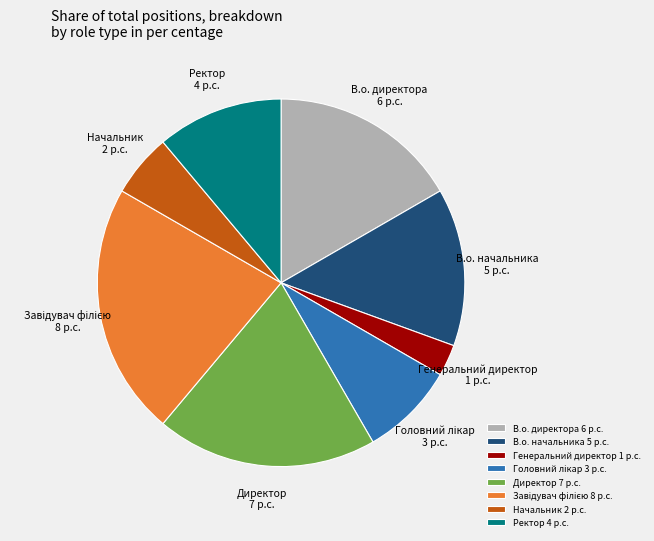

Count the number of slices in the pie.

8